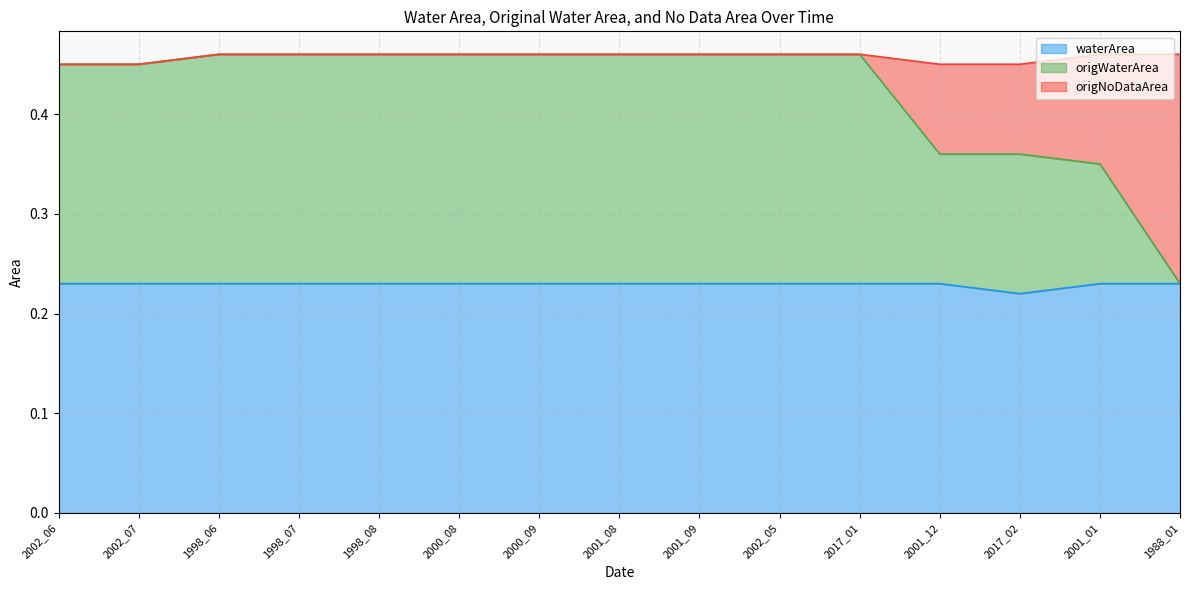

The origWaterArea series shows 0.4 at 2017_02. True or false?

True